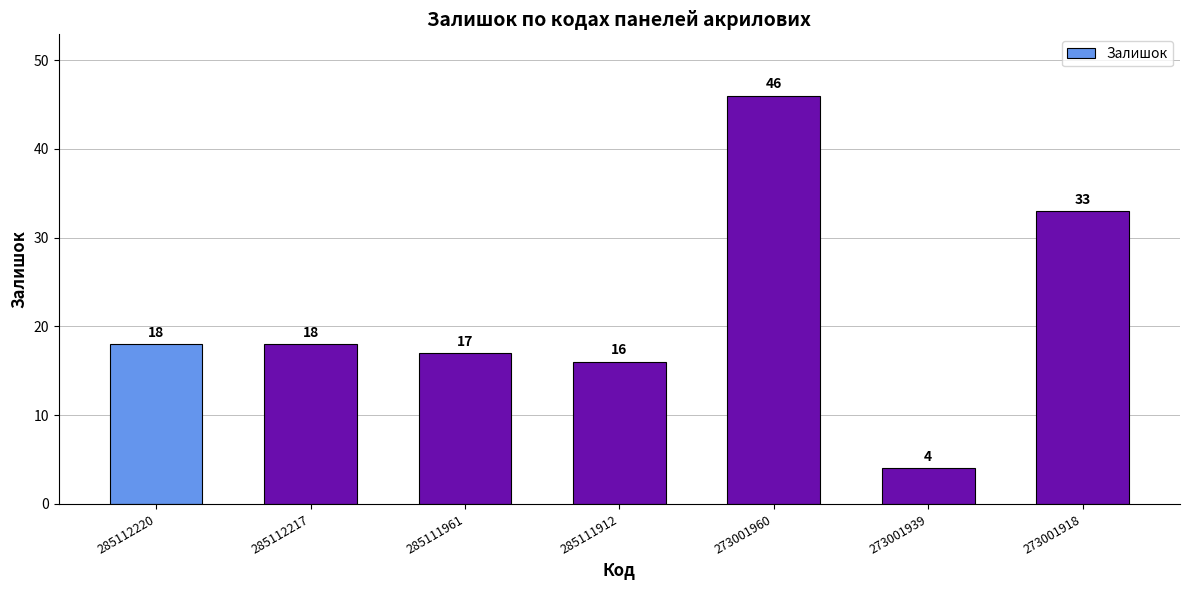

What is the average value?

22